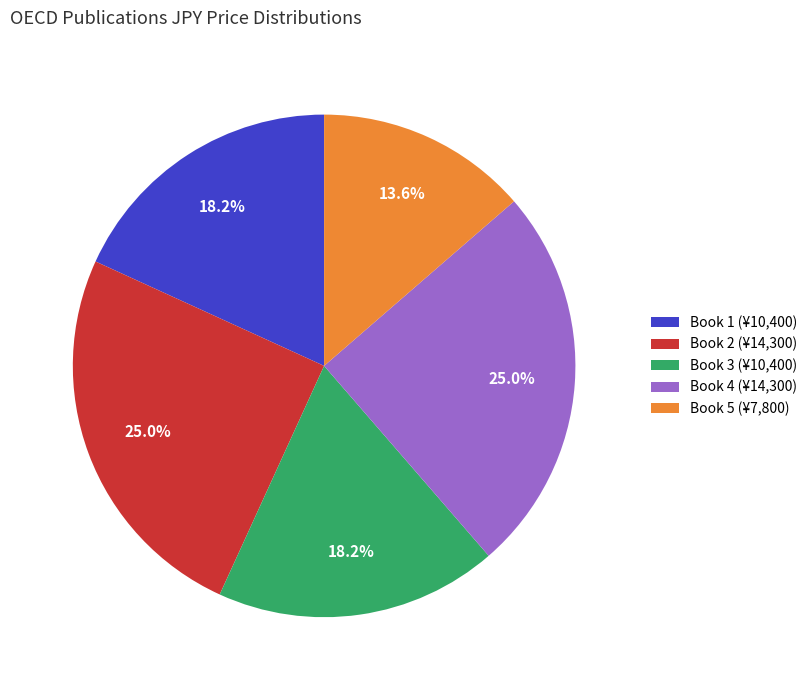

What is the ratio of the value at Book 1 (¥10,400) to the value at Book 4 (¥14,300)?

0.7